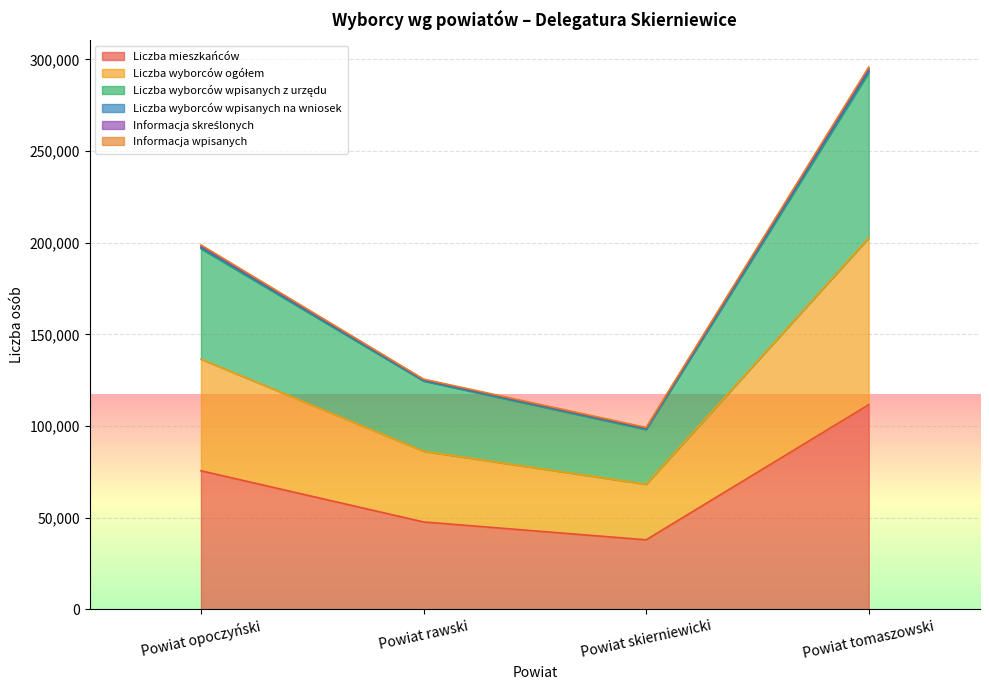

What is the maximum value for Liczba mieszkańców?

111619